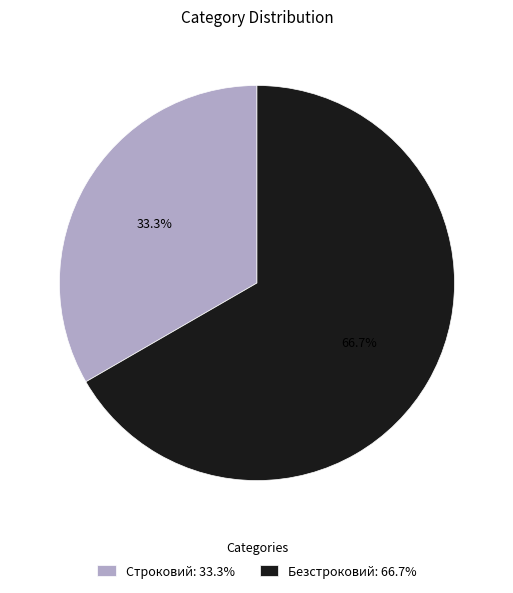

Which has a higher value, Строковий or Безстроковий?

Безстроковий